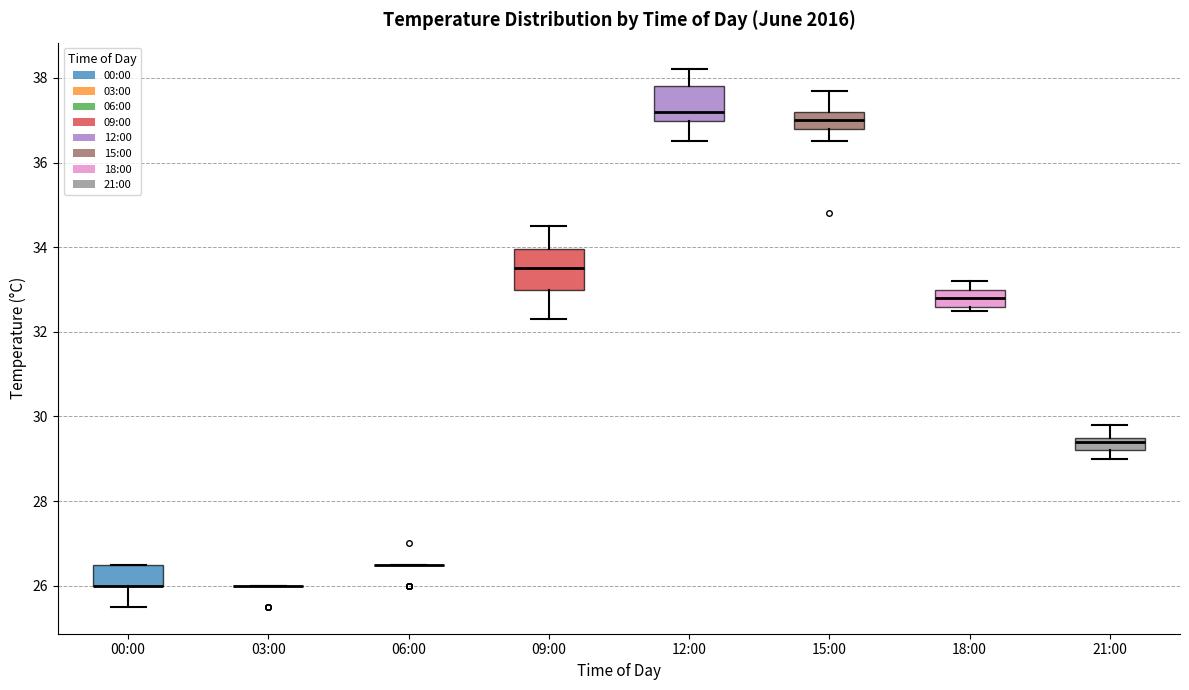

Reading left to right, read every box against the y-axis: the position of its median line, the range the box covers, and the ends of its whiskers. The values are not printed on the chart, so give them approximately, as read against the axis.

00:00: median 26.0 (drawn on the box's lower edge), box 26.0 to 26.6, whiskers 25.6 to 26.6
03:00: box collapsed to a line at 26.0, whiskers 26.0 to 26.0
06:00: box collapsed to a line at 26.6, whiskers 26.6 to 26.6
09:00: median 33.6, box 33.0 to 34.0, whiskers 32.4 to 34.6
12:00: median 37.2, box 37.0 to 37.8, whiskers 36.6 to 38.2
15:00: median 37.0, box 36.8 to 37.2, whiskers 36.6 to 37.8
18:00: median 32.8, box 32.6 to 33.0, whiskers 32.6 (just below the box's lower edge) to 33.2
21:00: median 29.4, box 29.2 to 29.6, whiskers 29.0 to 29.8